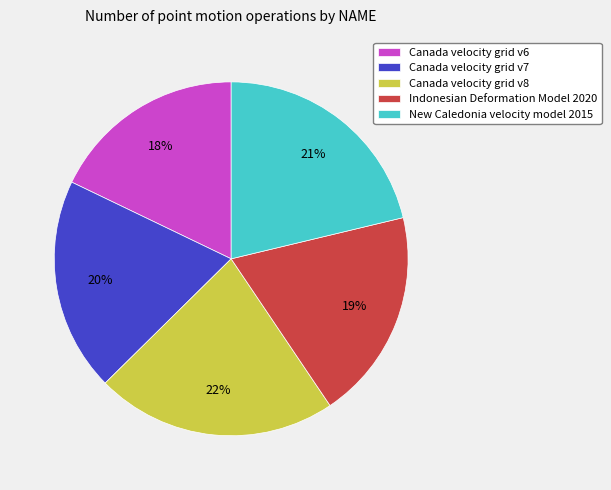

Between Canada velocity grid v8 and New Caledonia velocity model 2015, which is larger?

Canada velocity grid v8